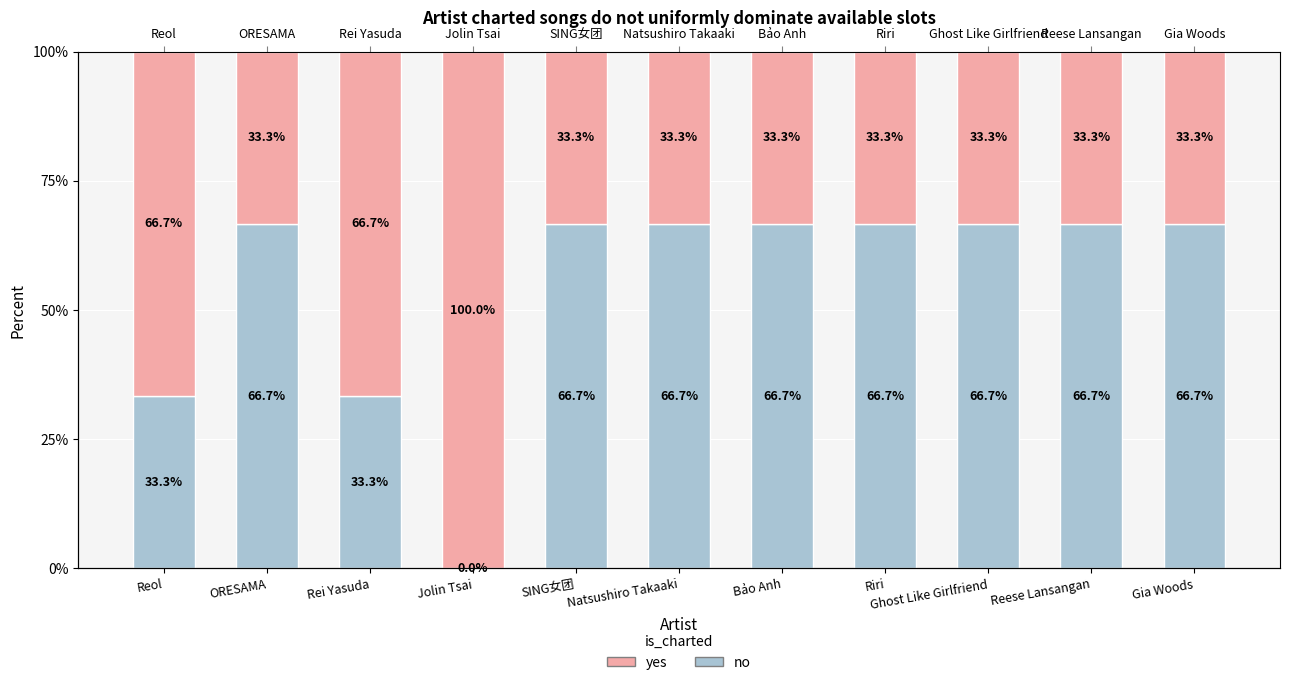

What is the difference between the no values at Rei Yasuda and Riri?

33.3